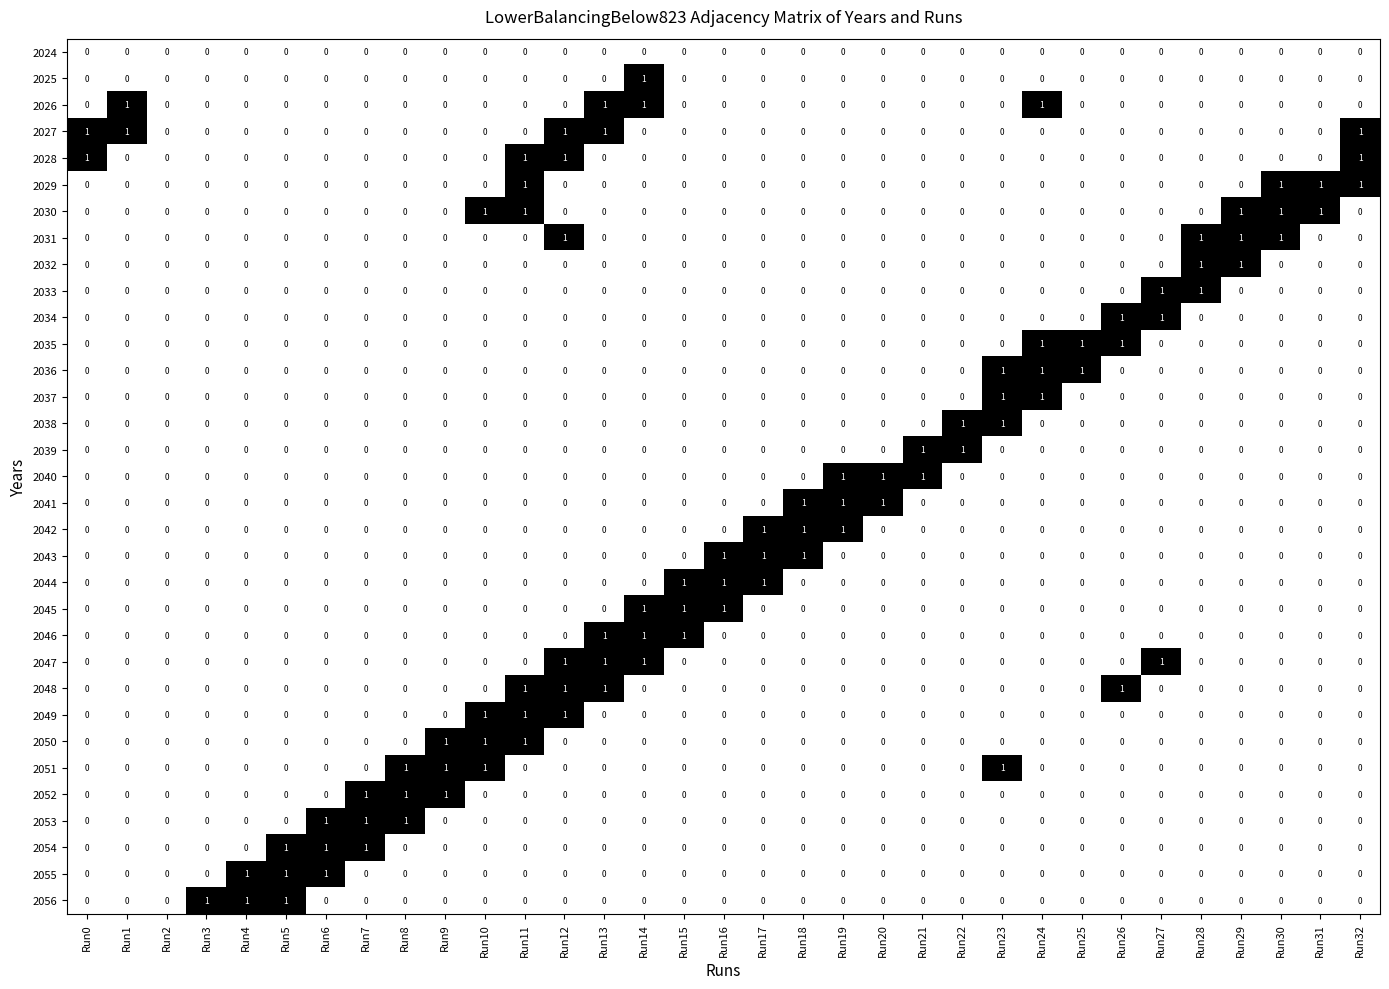

What is the sum of all 2041 values?

3